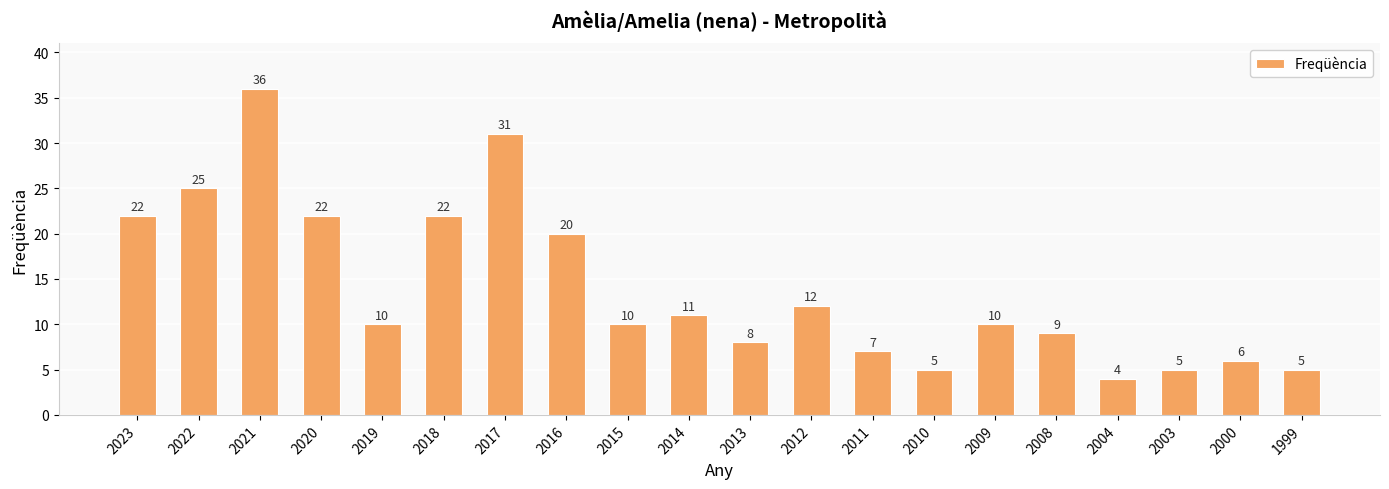

Which label corresponds to the largest value in the chart?

2021